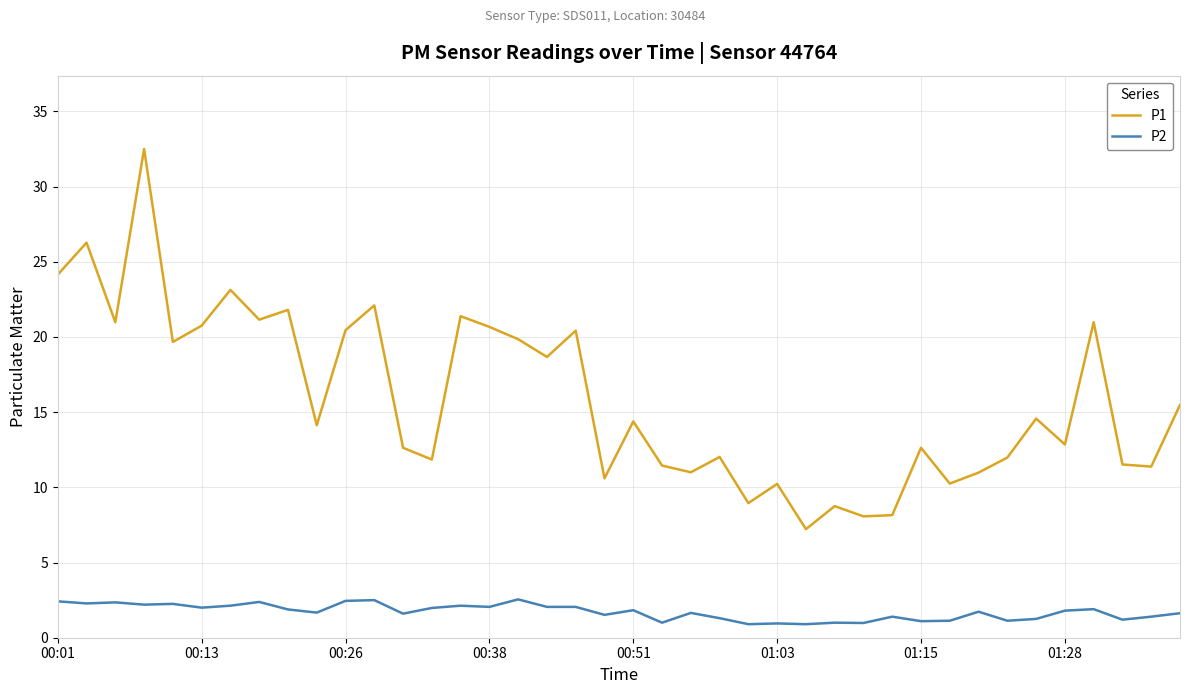

Rank the series by their average value, from highest to lowest.

P1, P2